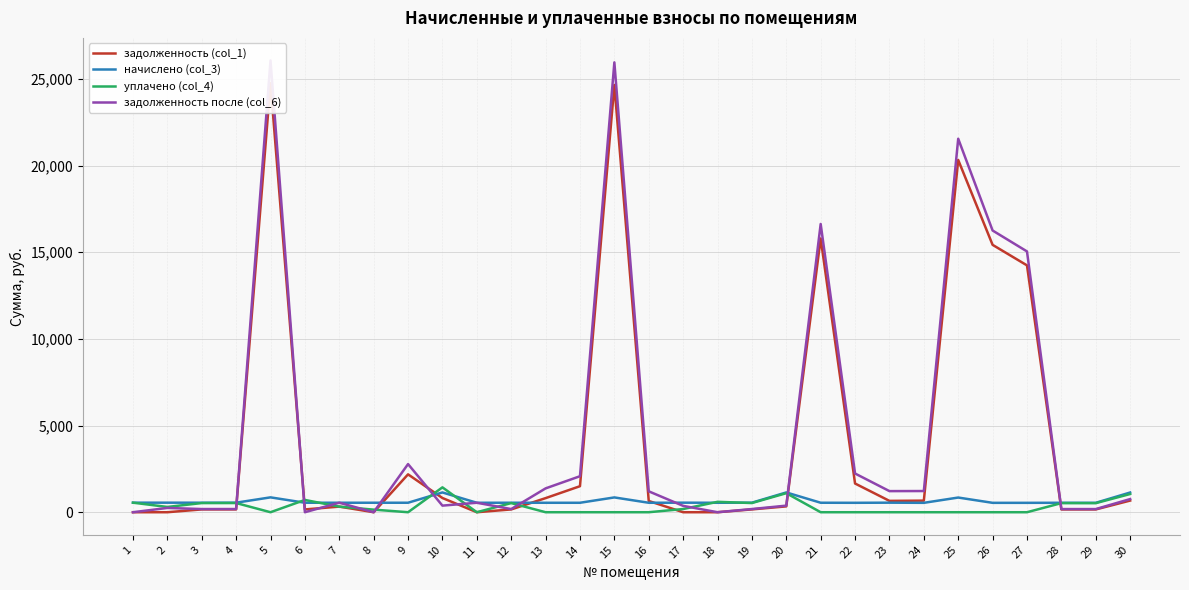

Does the chart display data point markers on the line(s)?

No